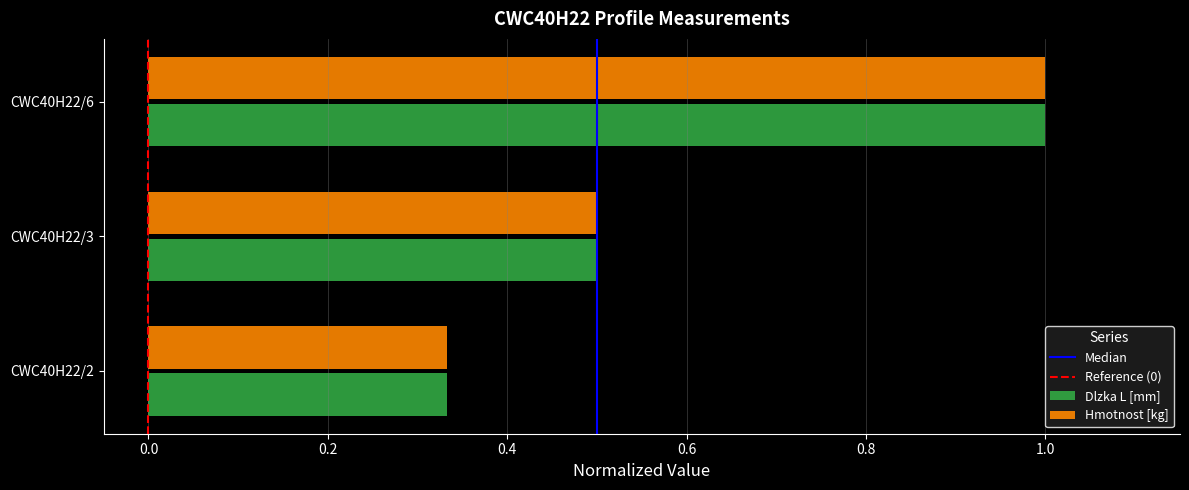

Rank the categories by Dlzka L [mm] value from highest to lowest.

CWC40H22/6, CWC40H22/3, CWC40H22/2